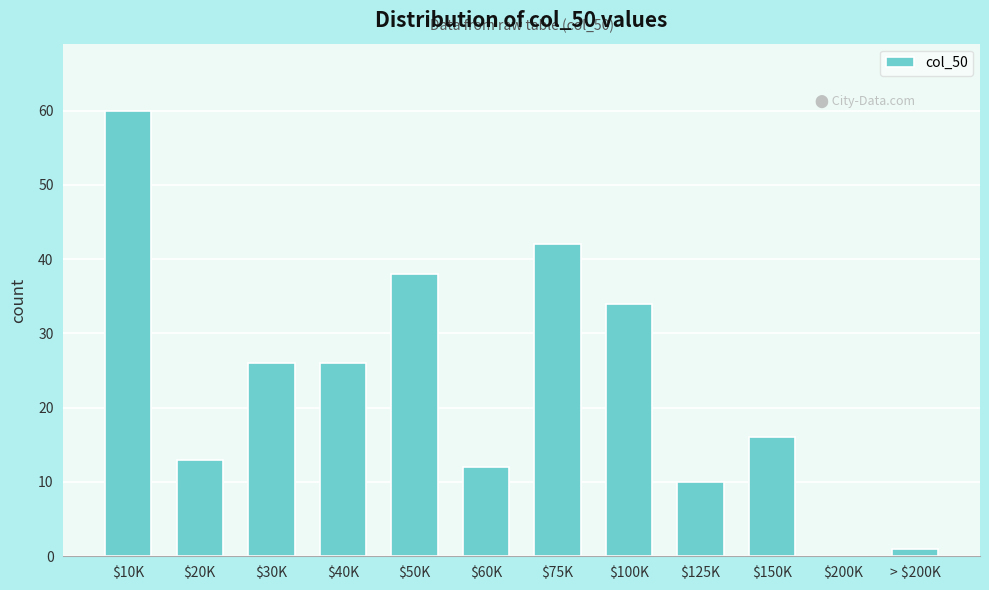

What is the maximum value shown in the chart?

60